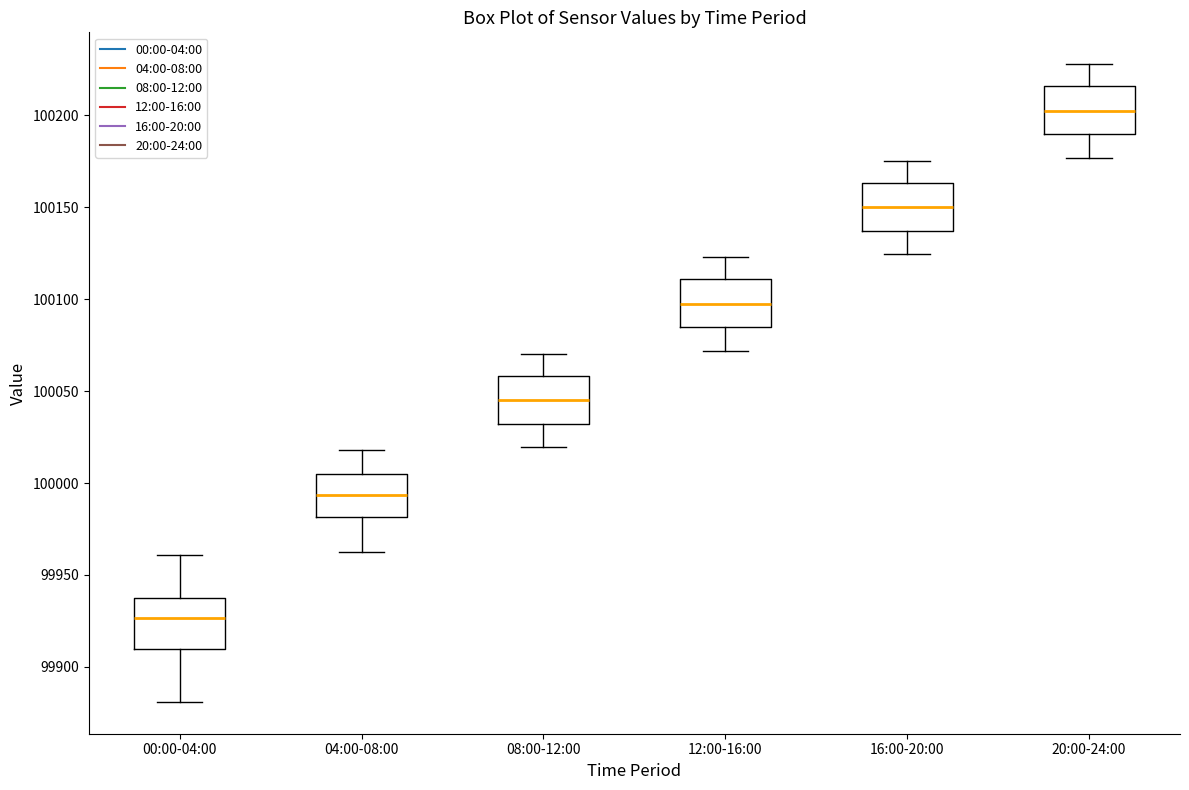

Reading left to right, transcribe this box plot: for each box, give where its median line is, the range the box spans, and where its two whiskers end, as read against the y-axis. The values are not printed on the chart, so give them approximately, as read against the axis.

00:00-04:00: median 99925, box 99910 to 99935, whiskers 99880 to 99960
04:00-08:00: median 99995, box 99980 to 100005, whiskers 99965 to 100020
08:00-12:00: median 100045, box 100030 to 100060, whiskers 100020 to 100070
12:00-16:00: median 100095, box 100085 to 100110, whiskers 100070 to 100125
16:00-20:00: median 100150, box 100135 to 100165, whiskers 100125 to 100175
20:00-24:00: median 100200, box 100190 to 100215, whiskers 100175 to 100230